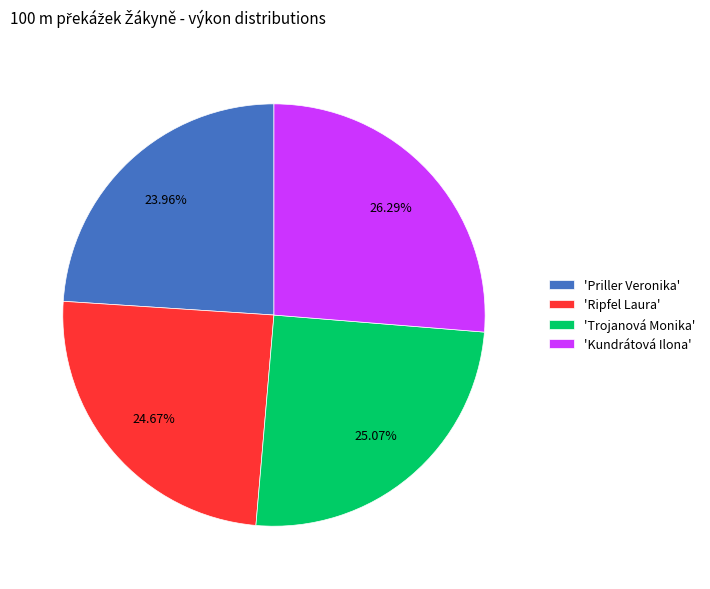

Does 'Priller Veronika' account for over 50% of the chart?

No